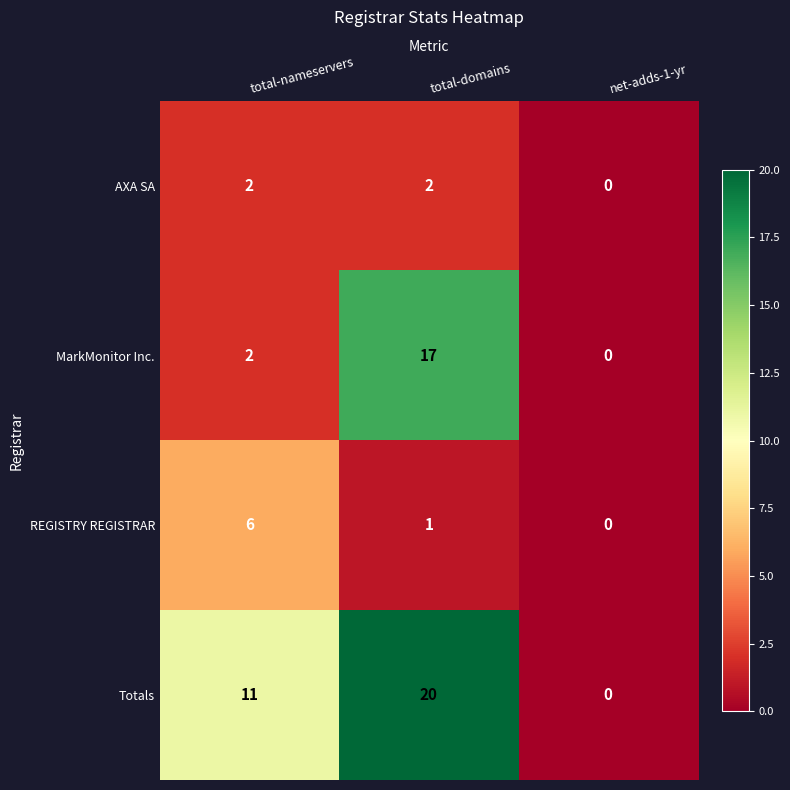

Count the number of categories in the chart.

3